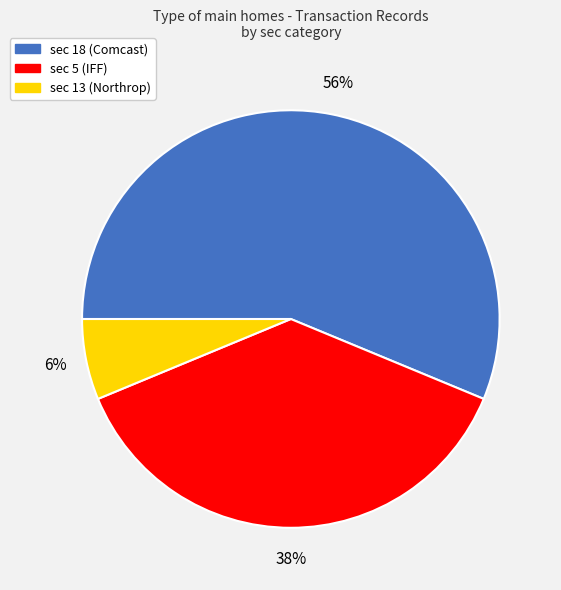

Which slice represents more than half of the pie?

sec 18 (Comcast)